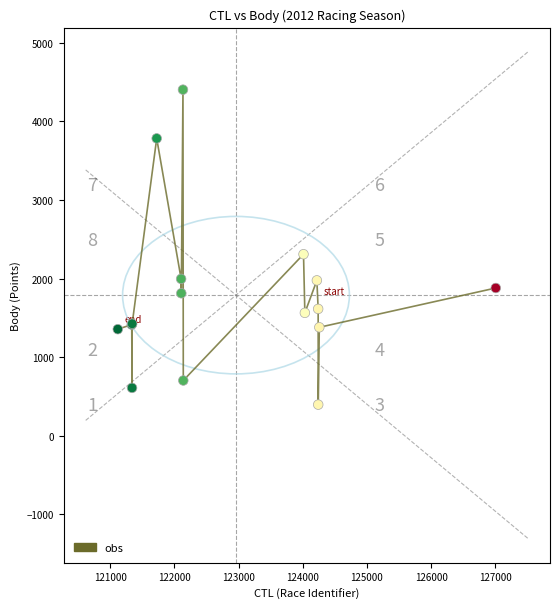

What Y value in the scatter plot is closest to 2400?

2310